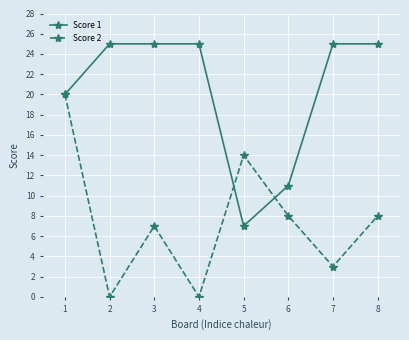

Which series ends up on top after the final intersection of Score 2 and Score 1?

Score 1